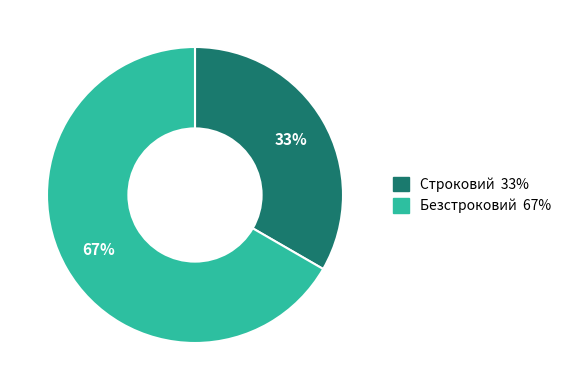

True or false: Строковий accounts for 48% of the total.

False